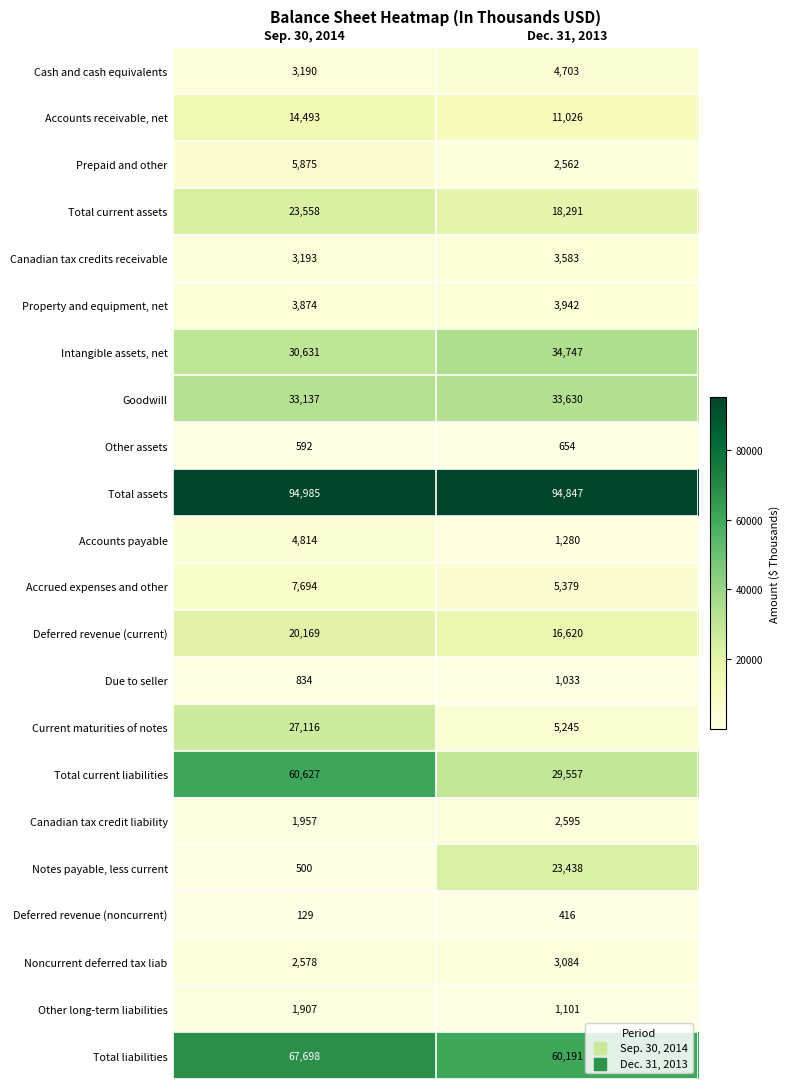

True or false: Intangible assets, net has a value of 30631 at Sep. 30, 2014.

True